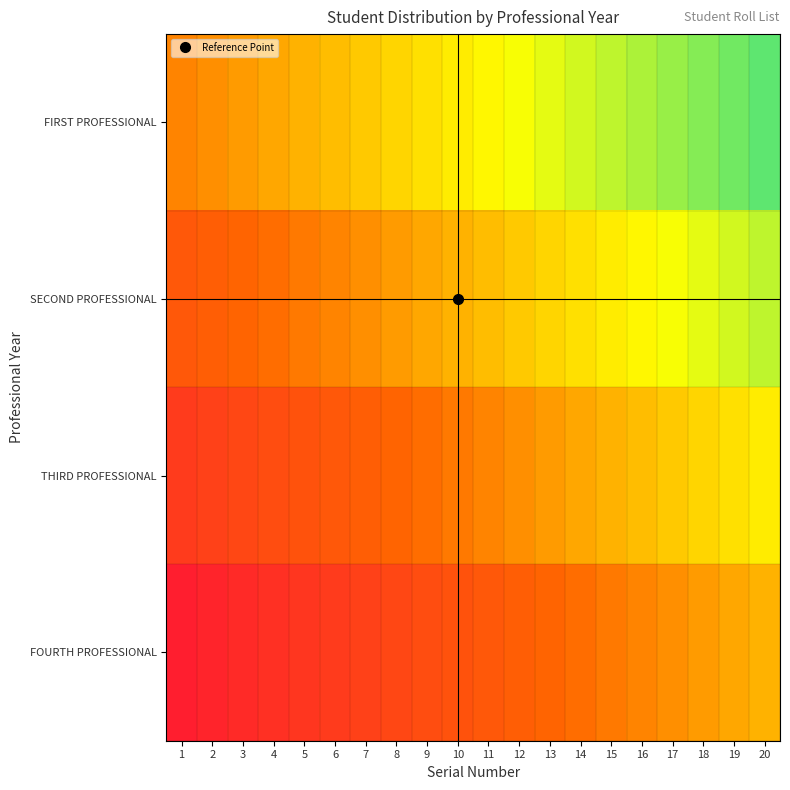

At how many categories does at least one series exceed 0?

15